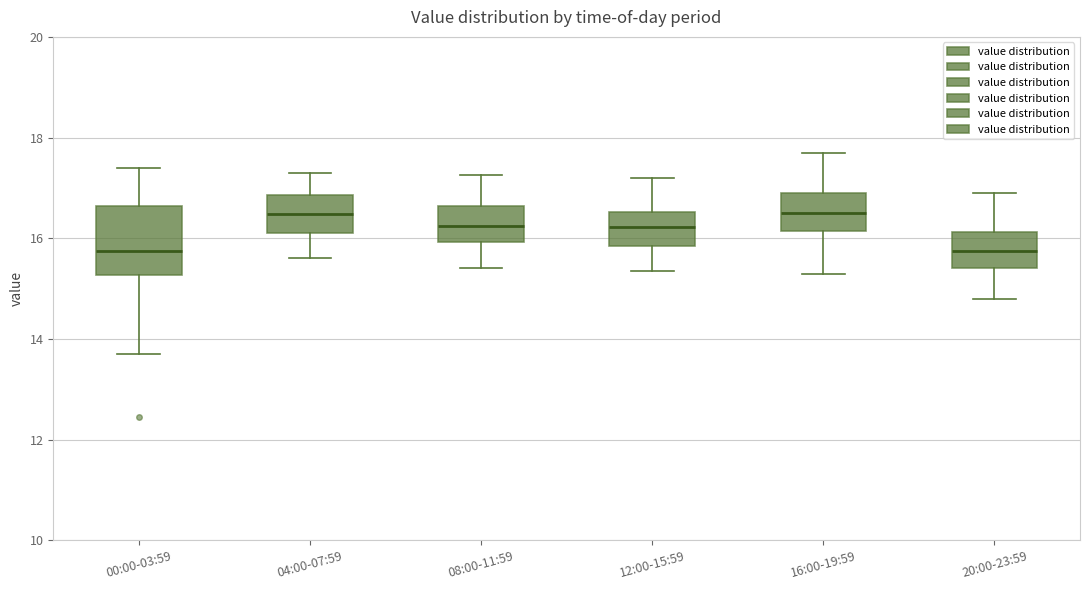

Where does the lower whisker of the box for 00:00-03:59 end on the y-axis? The values are not printed on the chart, so give them approximately, as read against the axis.

13.8